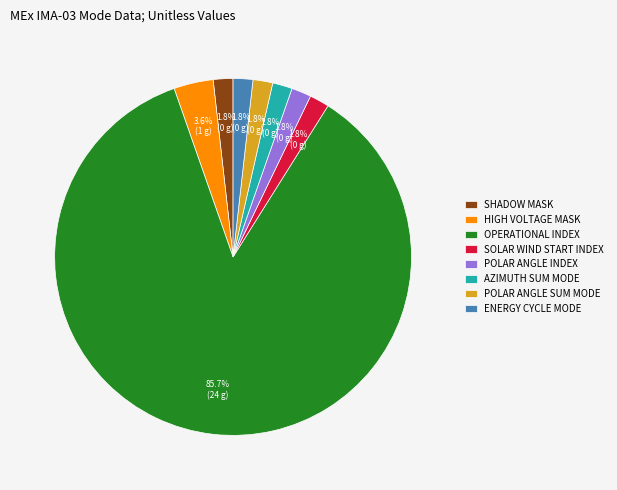

How many slices are in this pie chart?

8